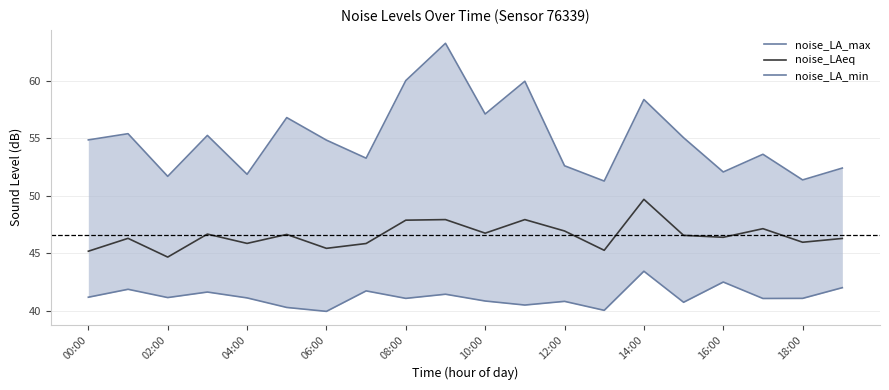

At how many categories does at least one series exceed 49?

20